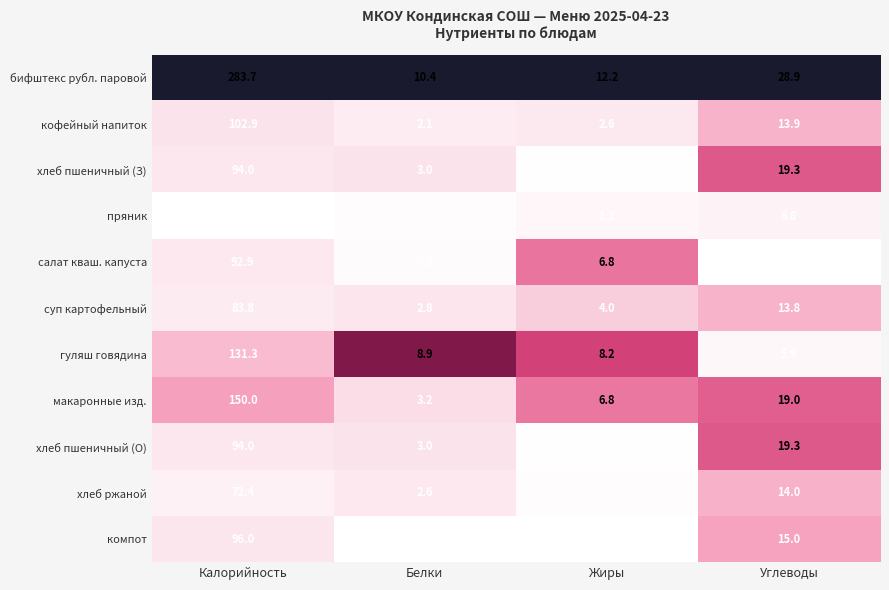

The кофейный напиток series shows 102.9 at Калорийность. True or false?

True